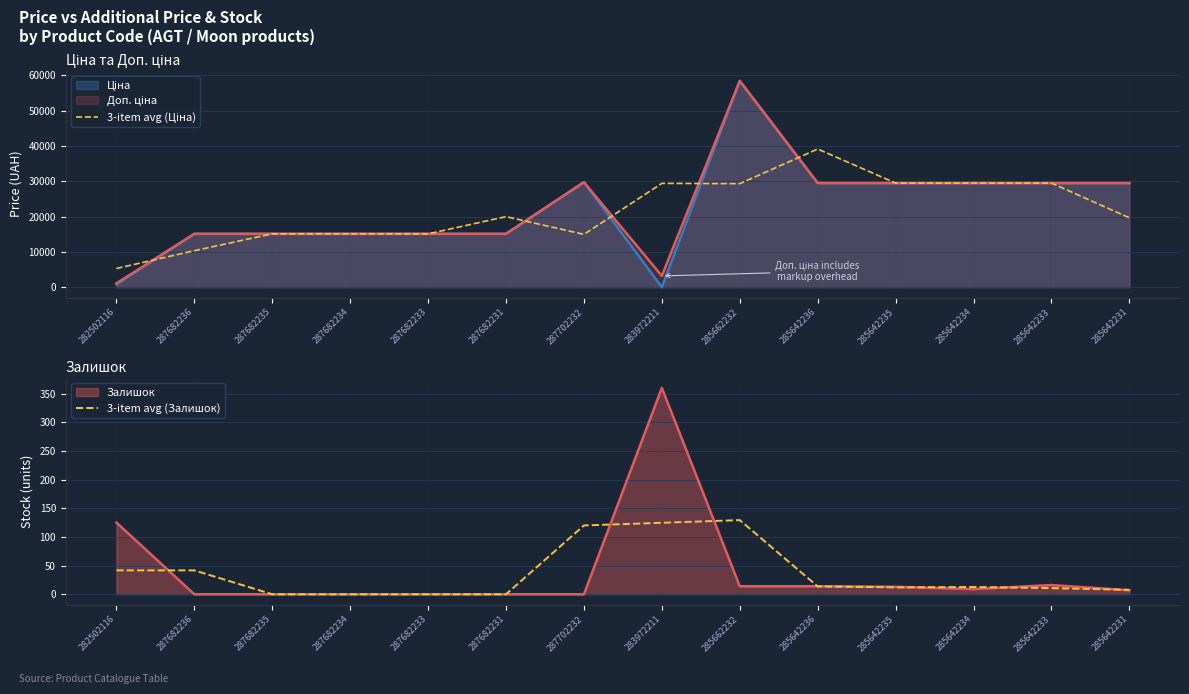

What value does the 3-item avg (Залишок) series have at 287682236?

41.7